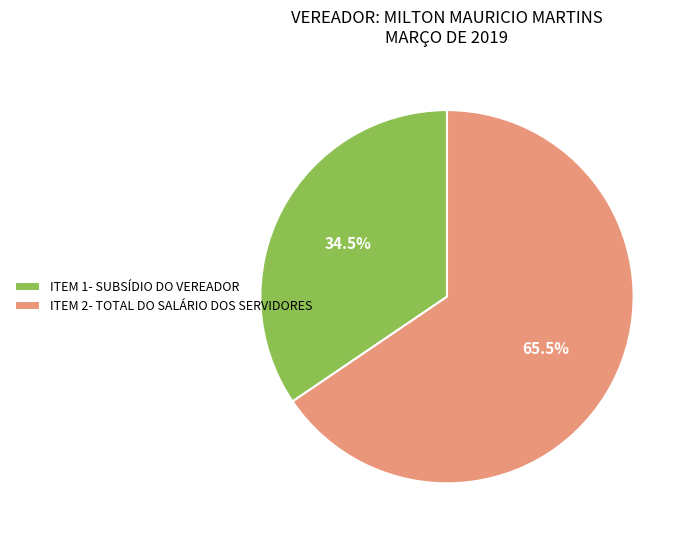

How many segments does this pie chart have?

2